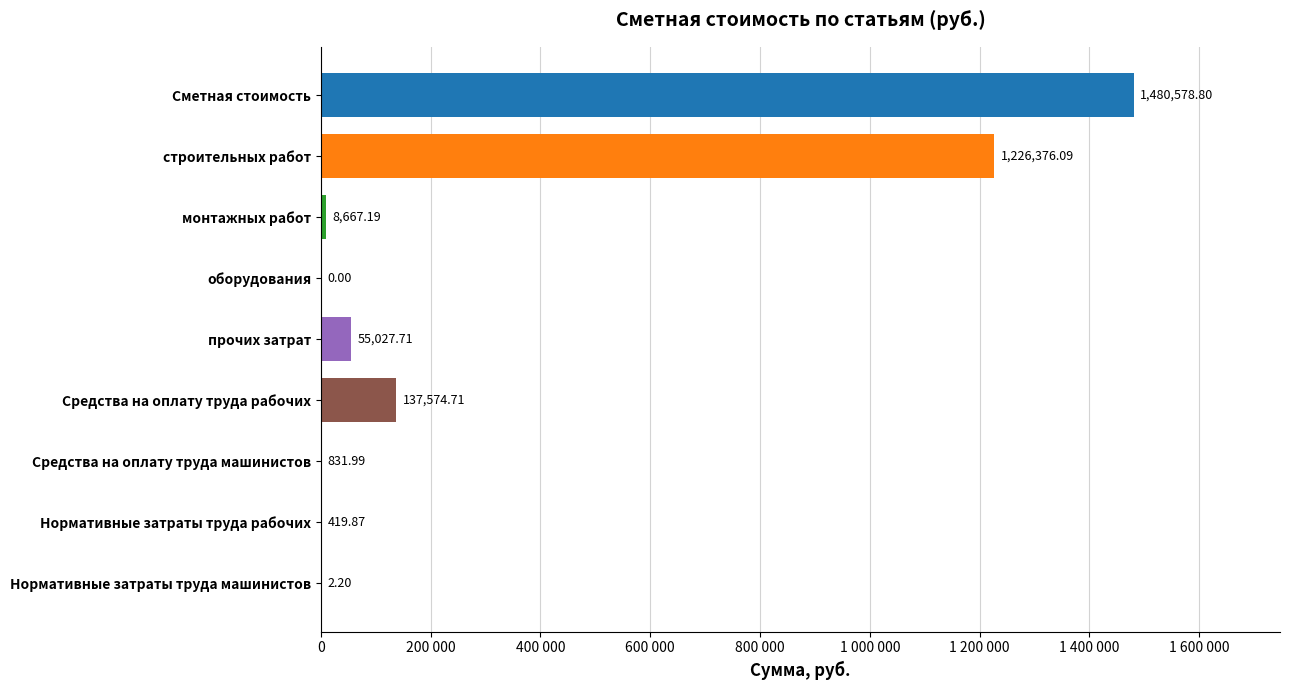

Are the bars horizontal?

Yes